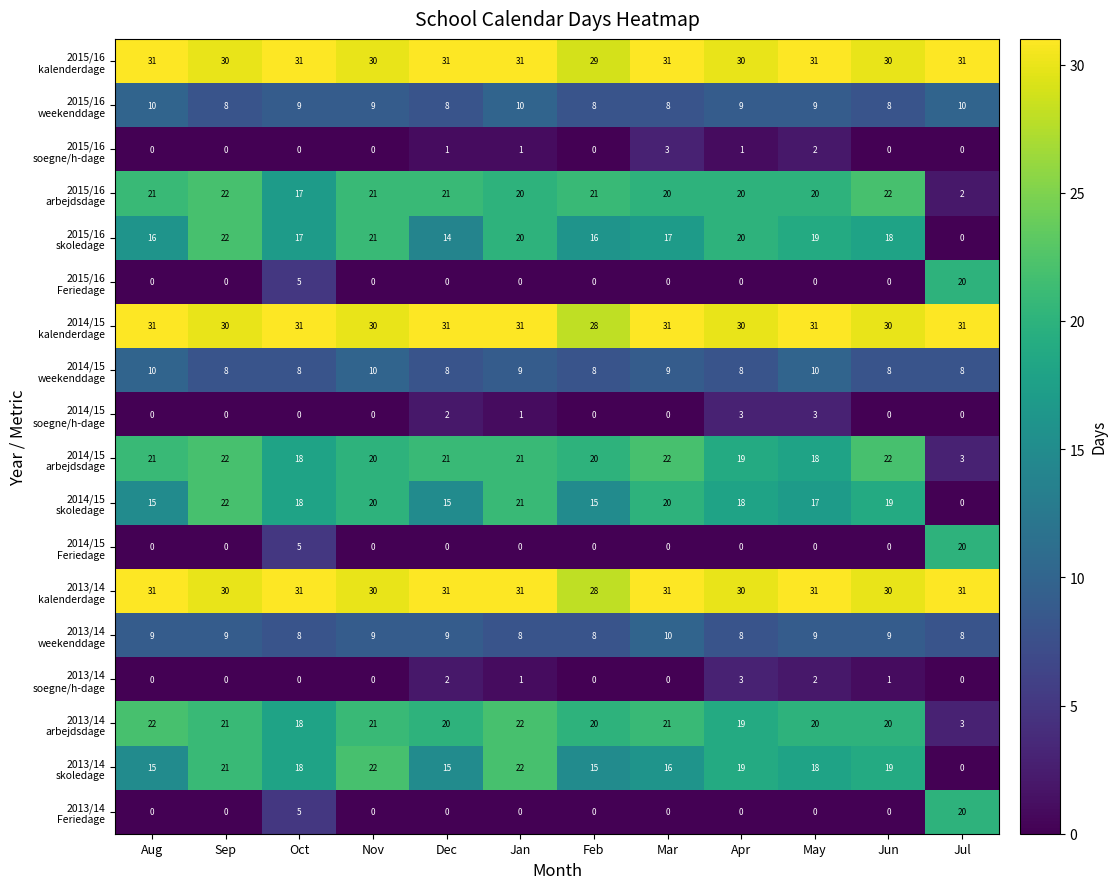

How many data points does each series have?

12